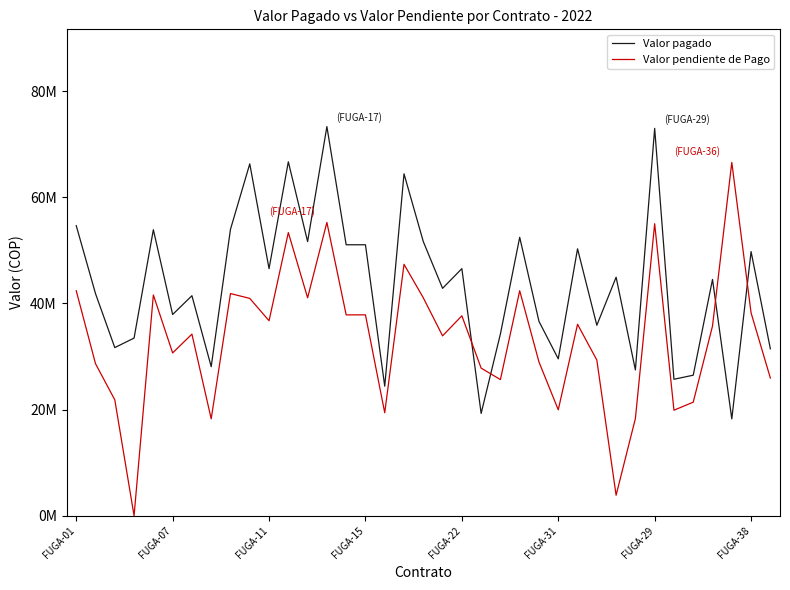

What are all the series names shown in the legend?

Valor pagado, Valor pendiente de Pago